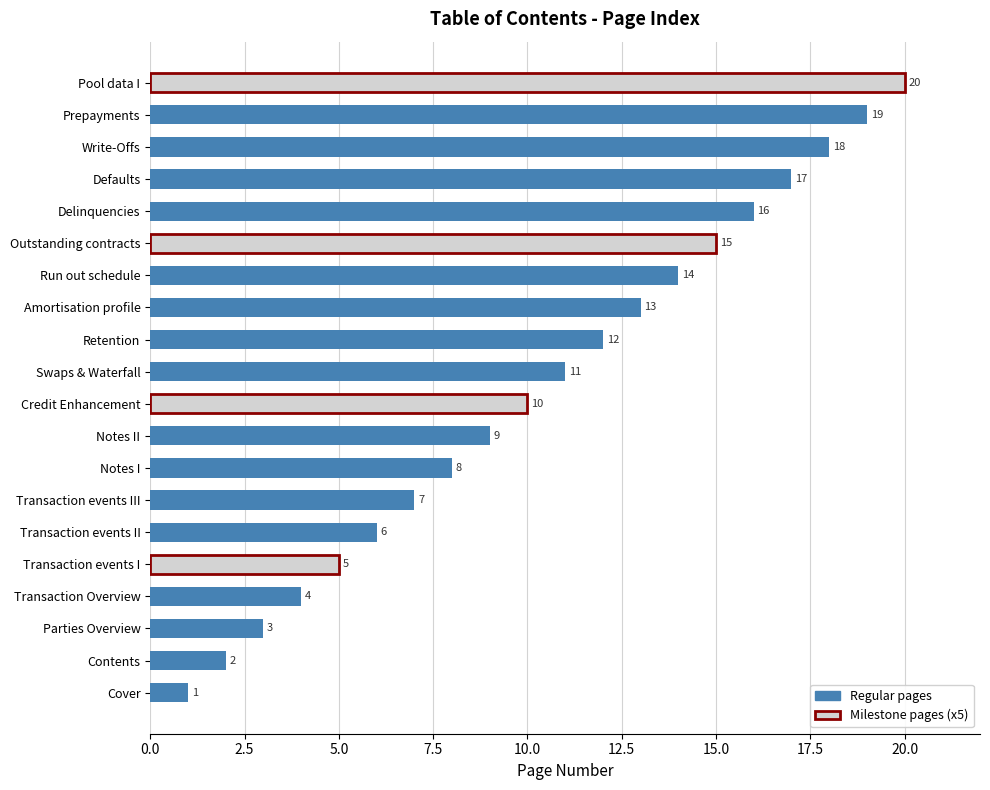

Count the number of categories in the chart.

20